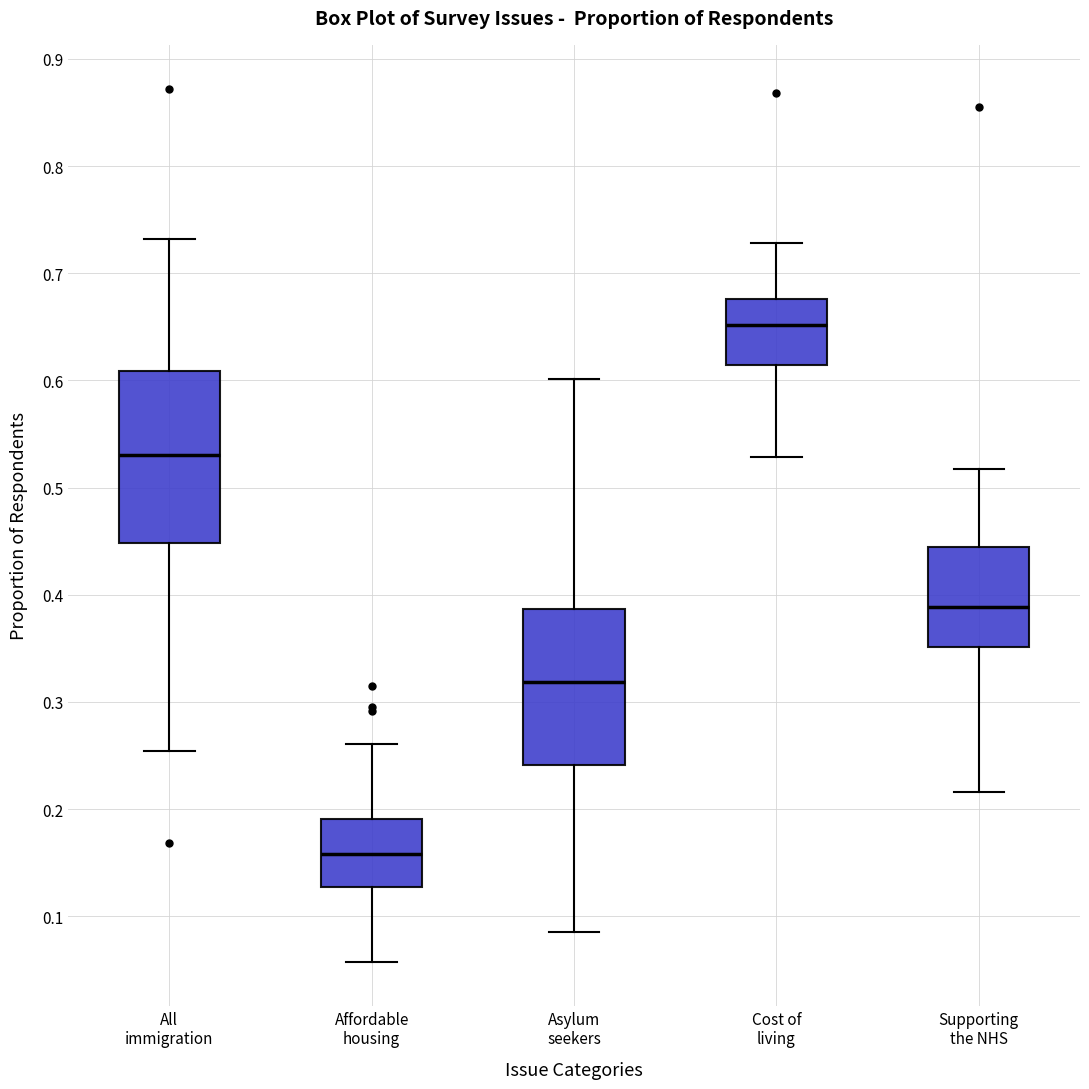

Which box is the tallest, from its lower edge to its upper edge?

All immigration